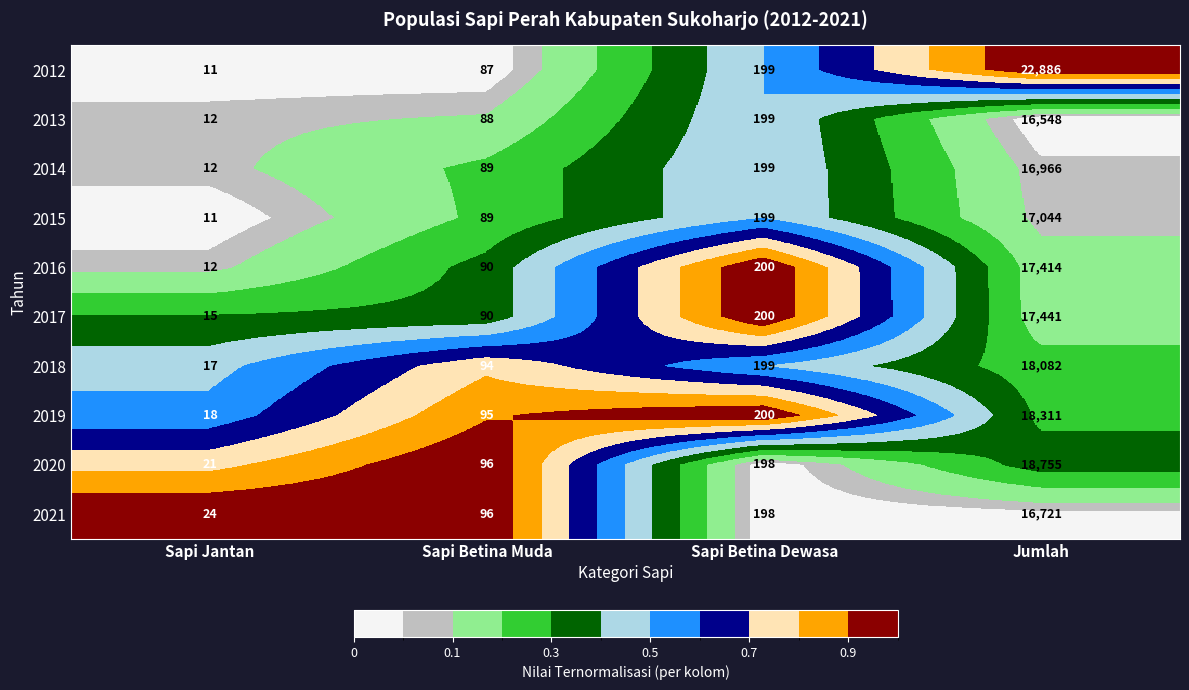

List the labels in order of 2016 value, smallest first.

Sapi Jantan, Sapi Betina Muda, Sapi Betina Dewasa, Jumlah